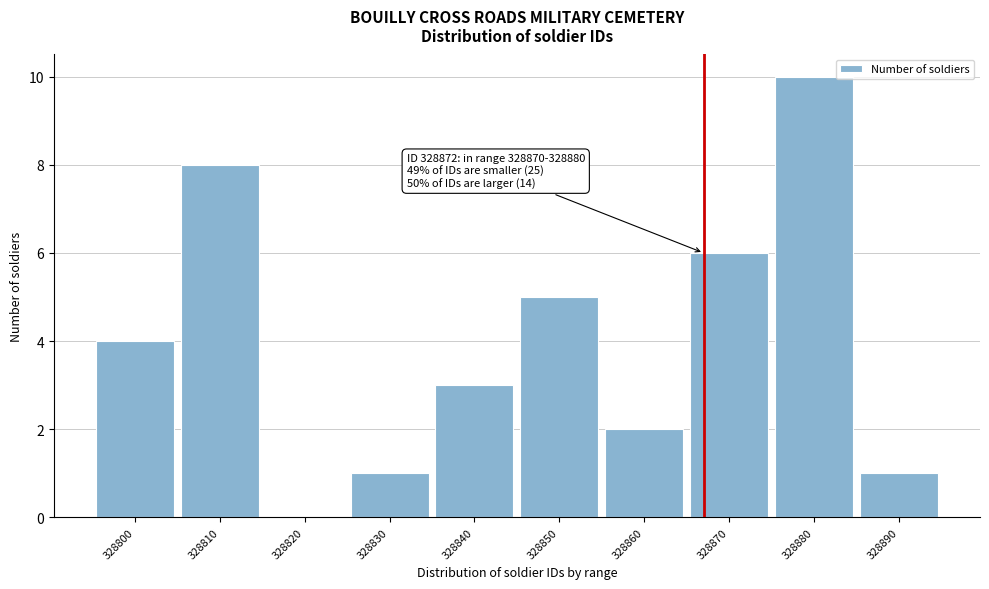

Reading left to right, list all the values displayed in this chart.

328800=4	328810=8	328820=0	328830=1	328840=3	328850=5	328860=2	328870=6	328880=10	328890=1